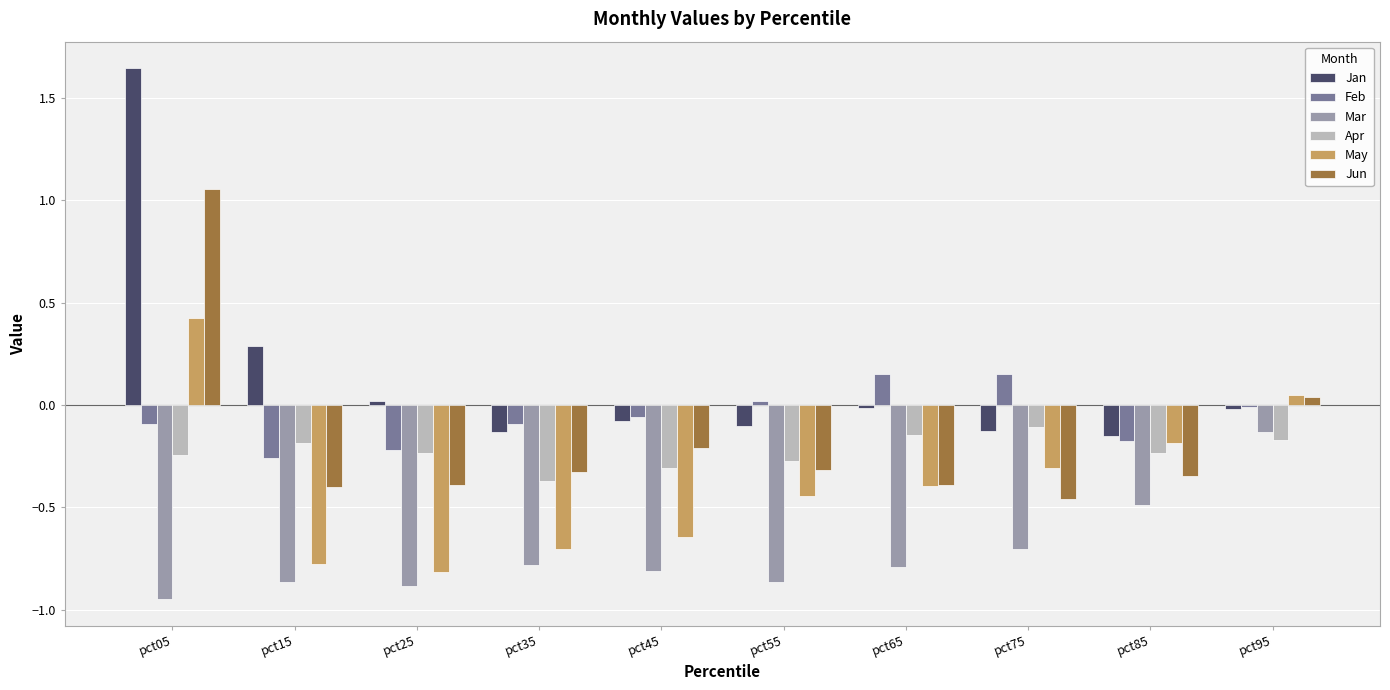

Which series has the largest total across all categories?

Jan